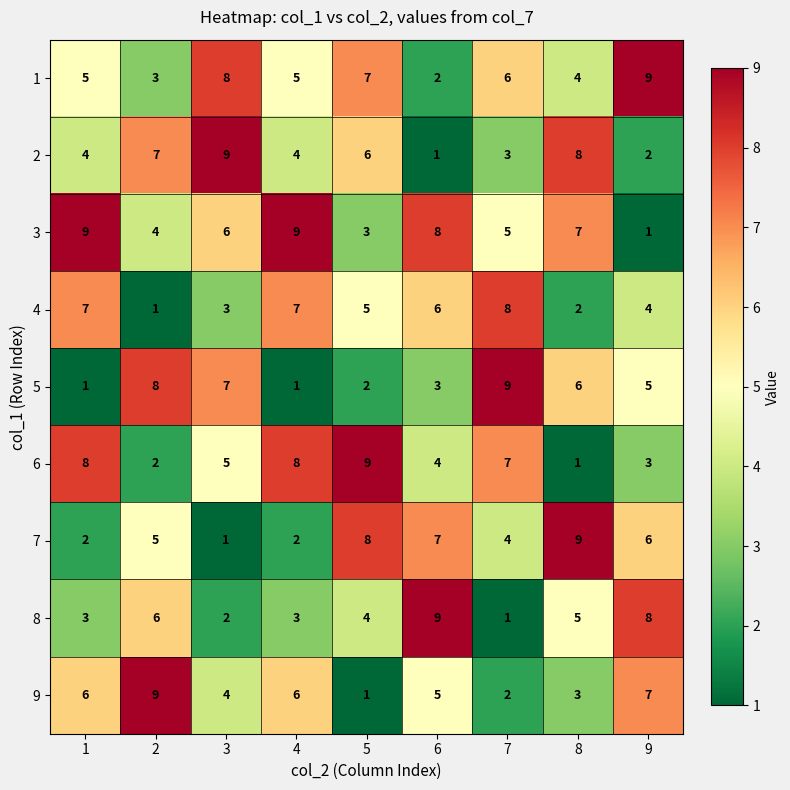

At which label is 4 closest to 4?

9